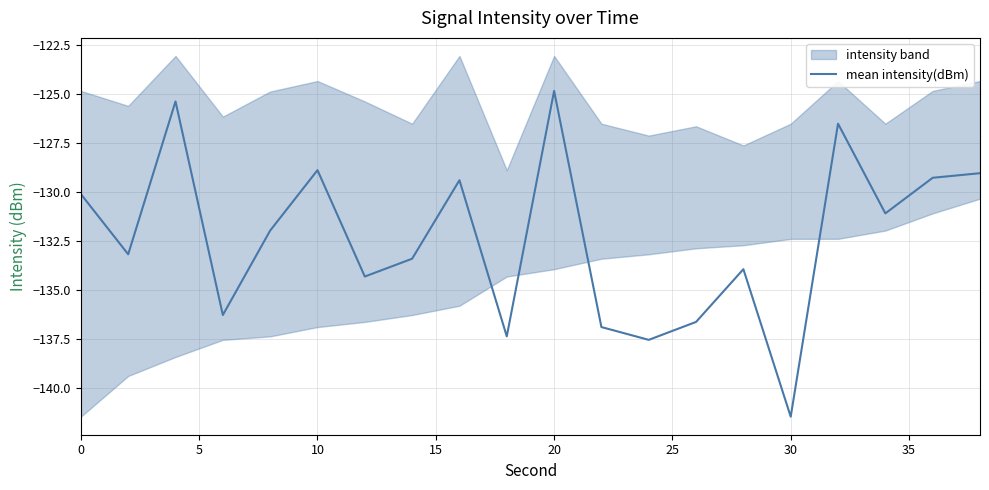

What is the value of the 10th point from the left?

-137.4